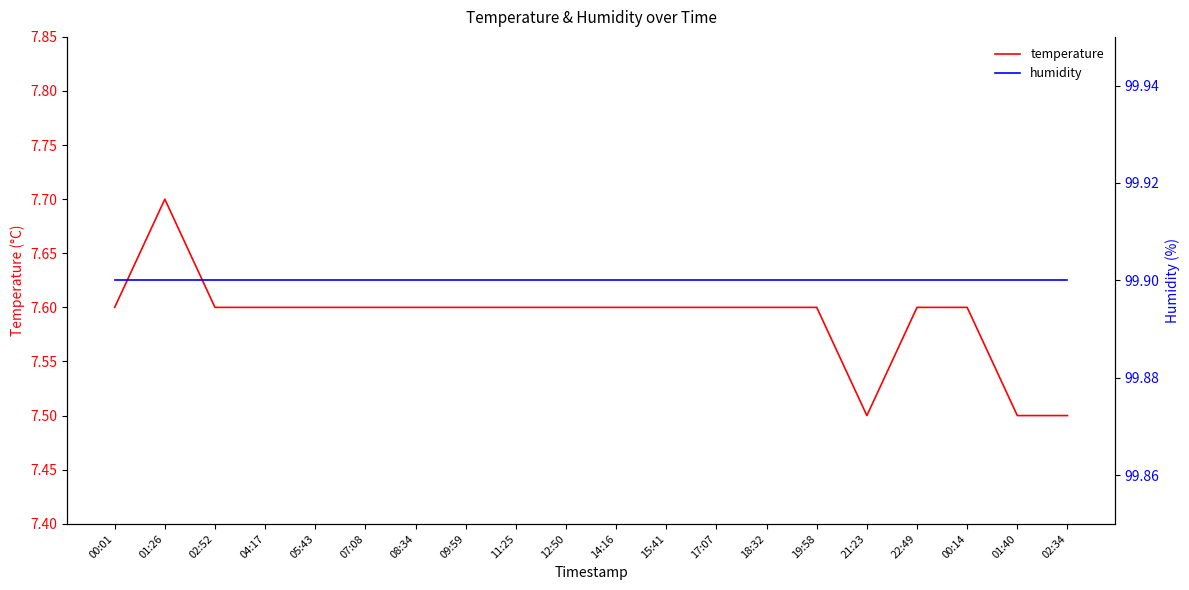

What are all the series names shown in the legend?

temperature, humidity